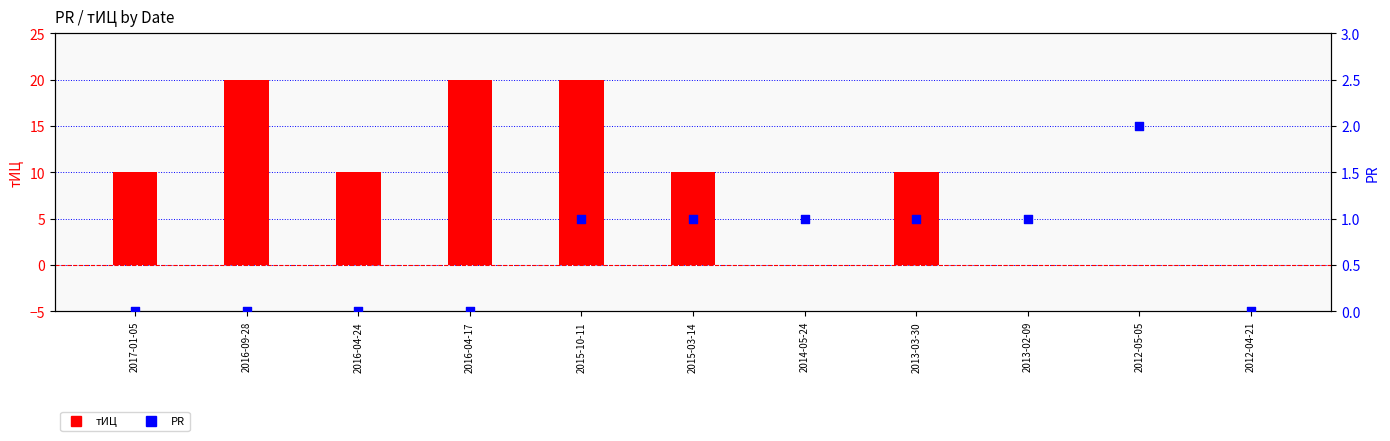

What are all the series names shown in the legend?

тИЦ, PR